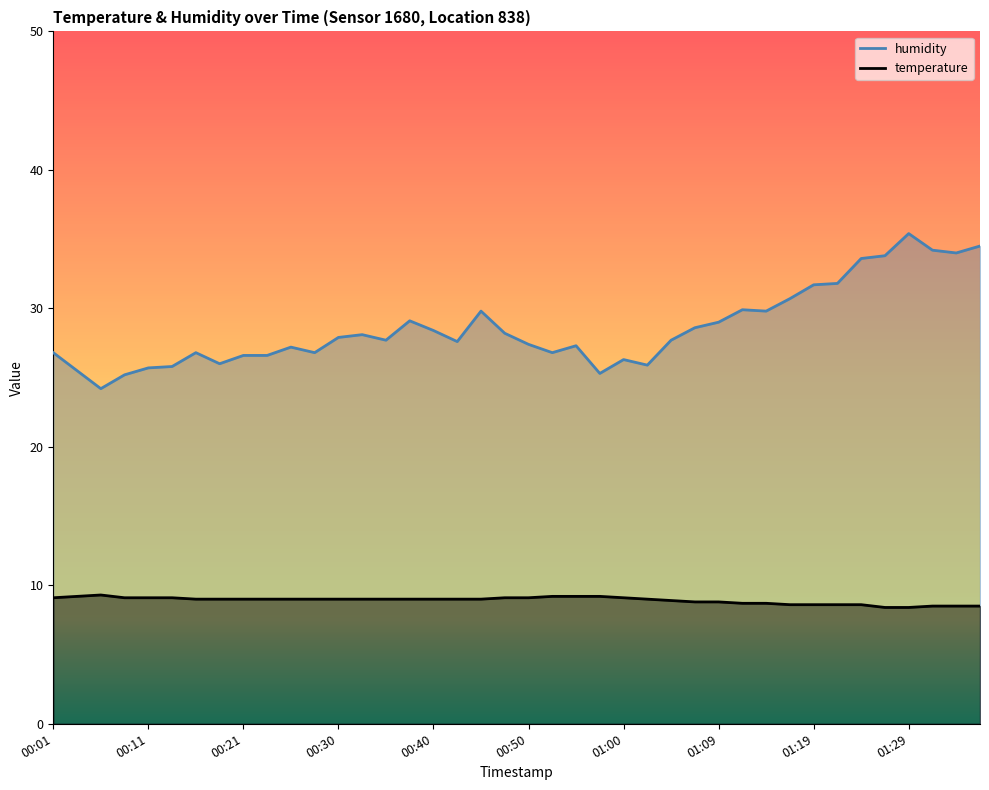

True or false: temperature has more than 0 interior local peaks.

True